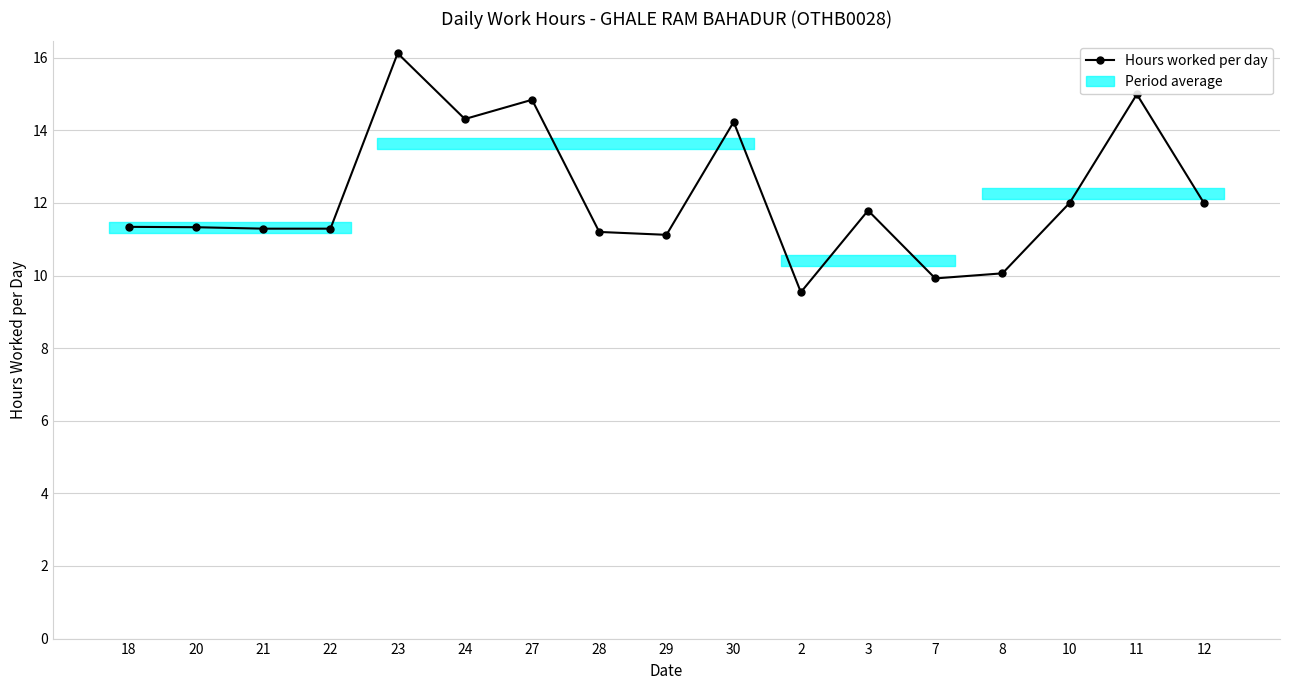

The value at 21 is 17.9. True or false?

False